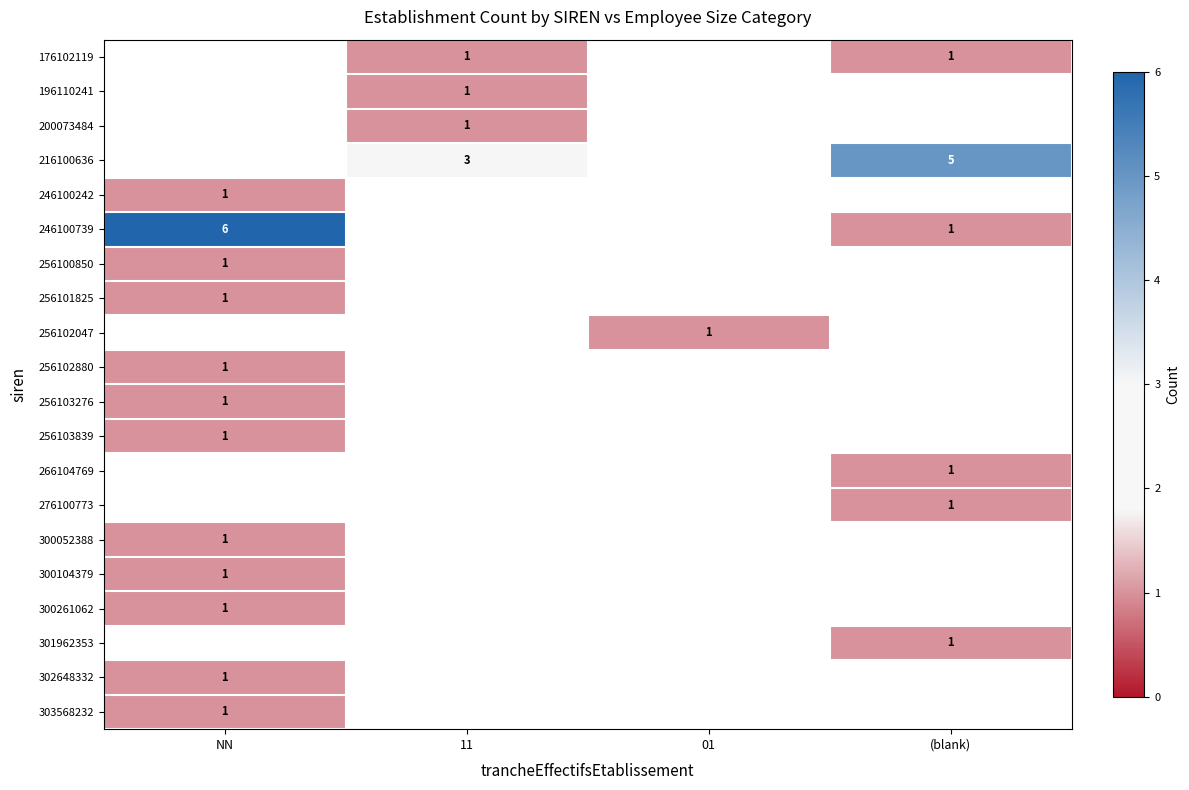

What is the difference between the highest and lowest values at (blank)?

4.0